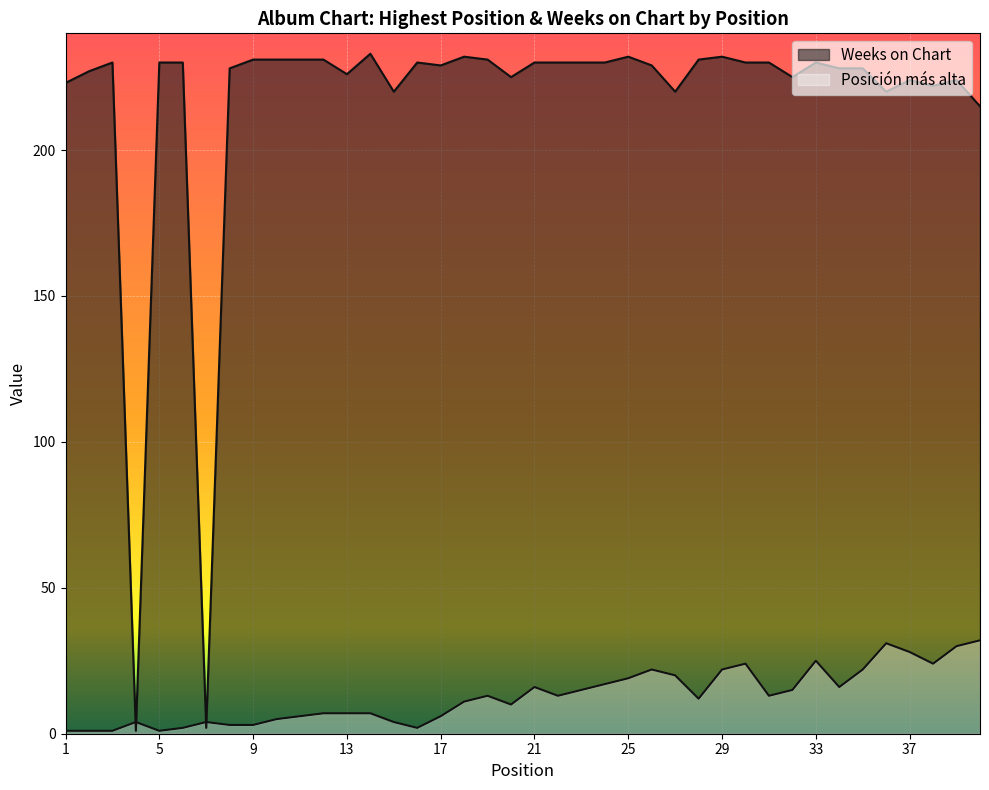

At how many categories does at least one series exceed 232?

1